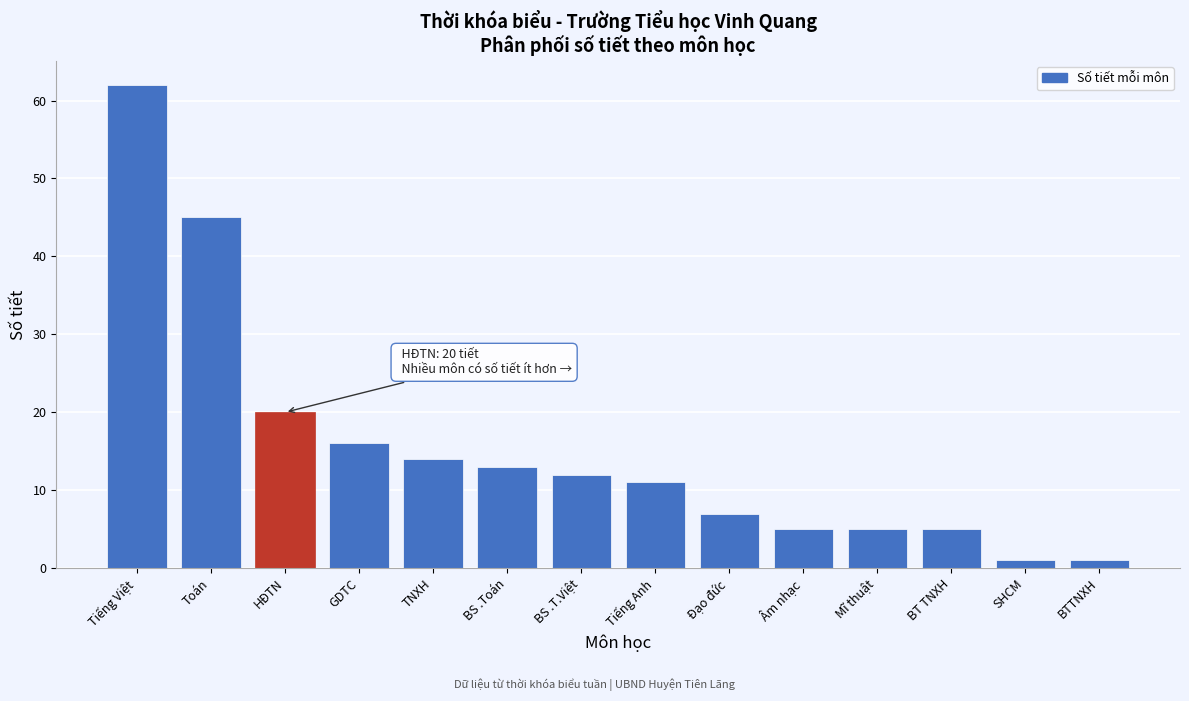

Reading left to right, transcribe all the data shown in this chart.

62	45	20	16	14	13	12	11	7	5	5	5	1	1